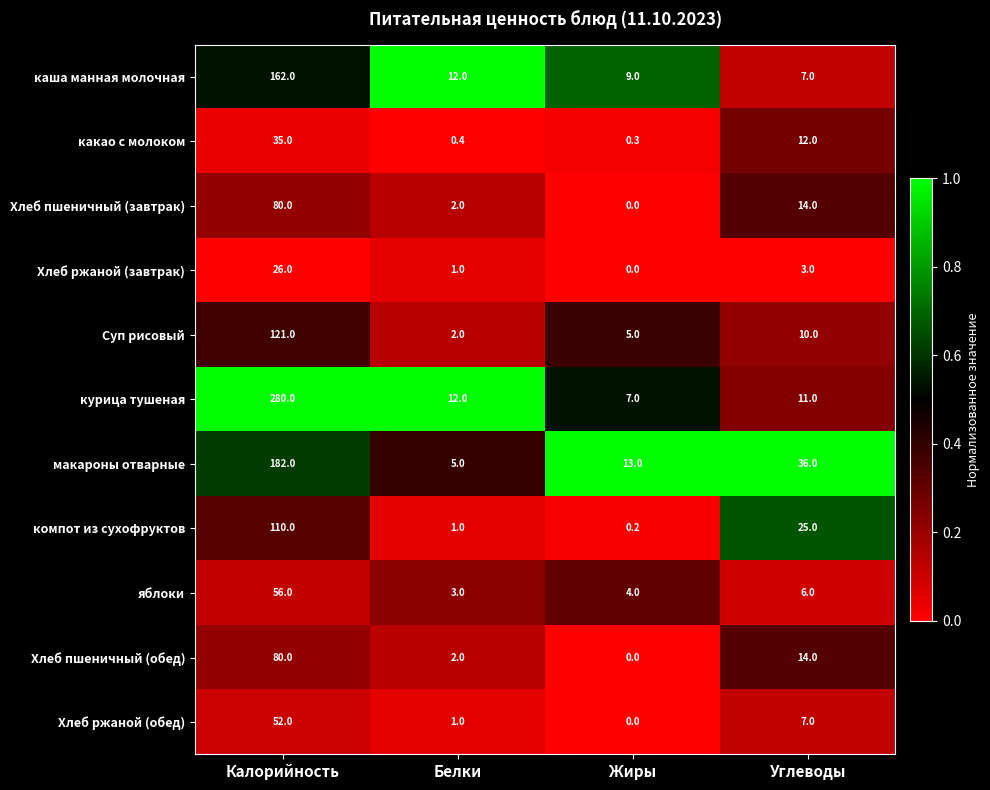

Which series has the widest spread of values?

курица тушеная